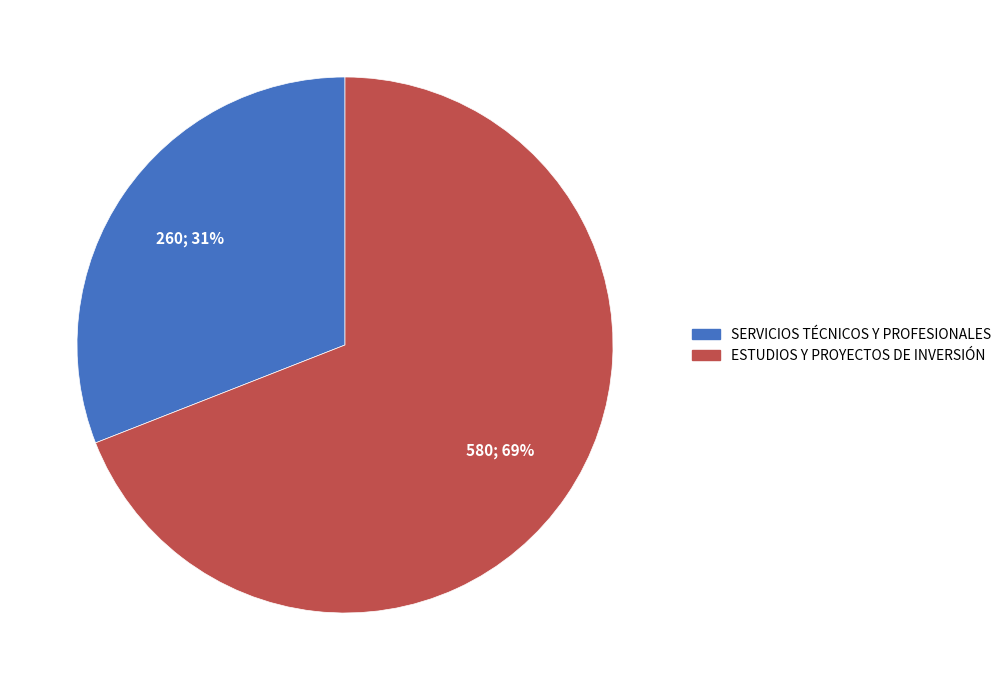

To the nearest percent, what is the combined percentage of SERVICIOS TÉCNICOS Y PROFESIONALES and ESTUDIOS Y PROYECTOS DE INVERSIÓN?

100%